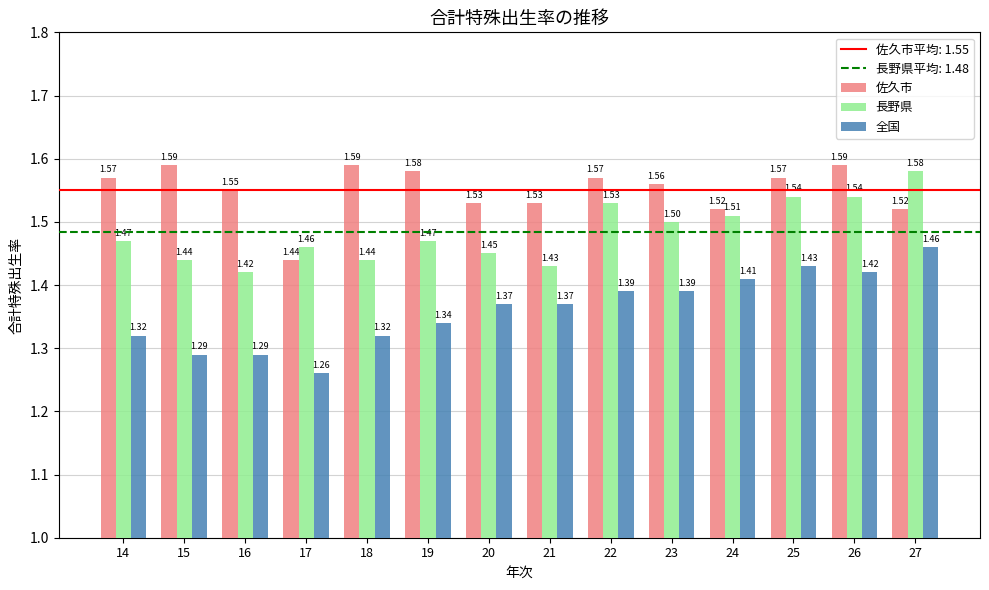

How many 全国 values are between 1 and 2?

14